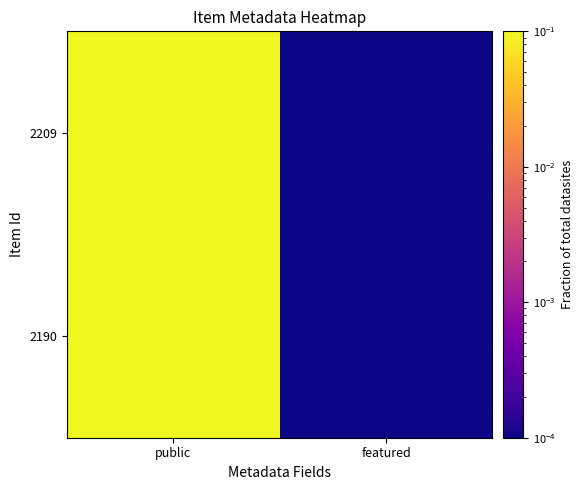

Which has a higher value, featured or public?

public